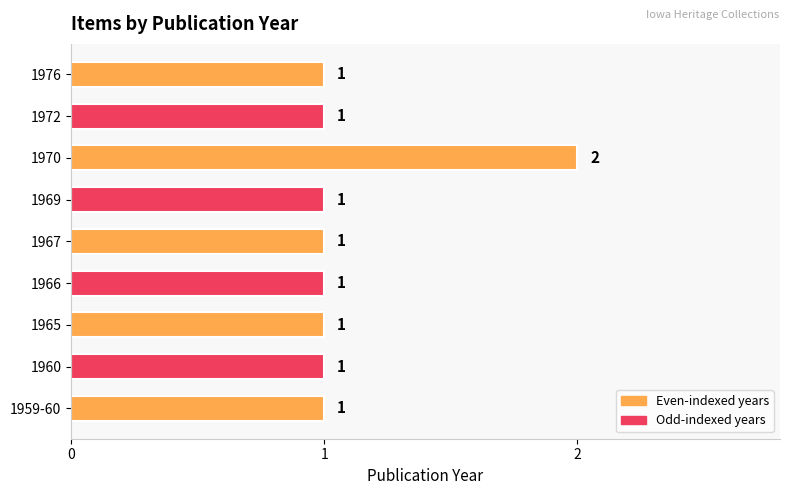

The value at 1966 is 0. True or false?

False